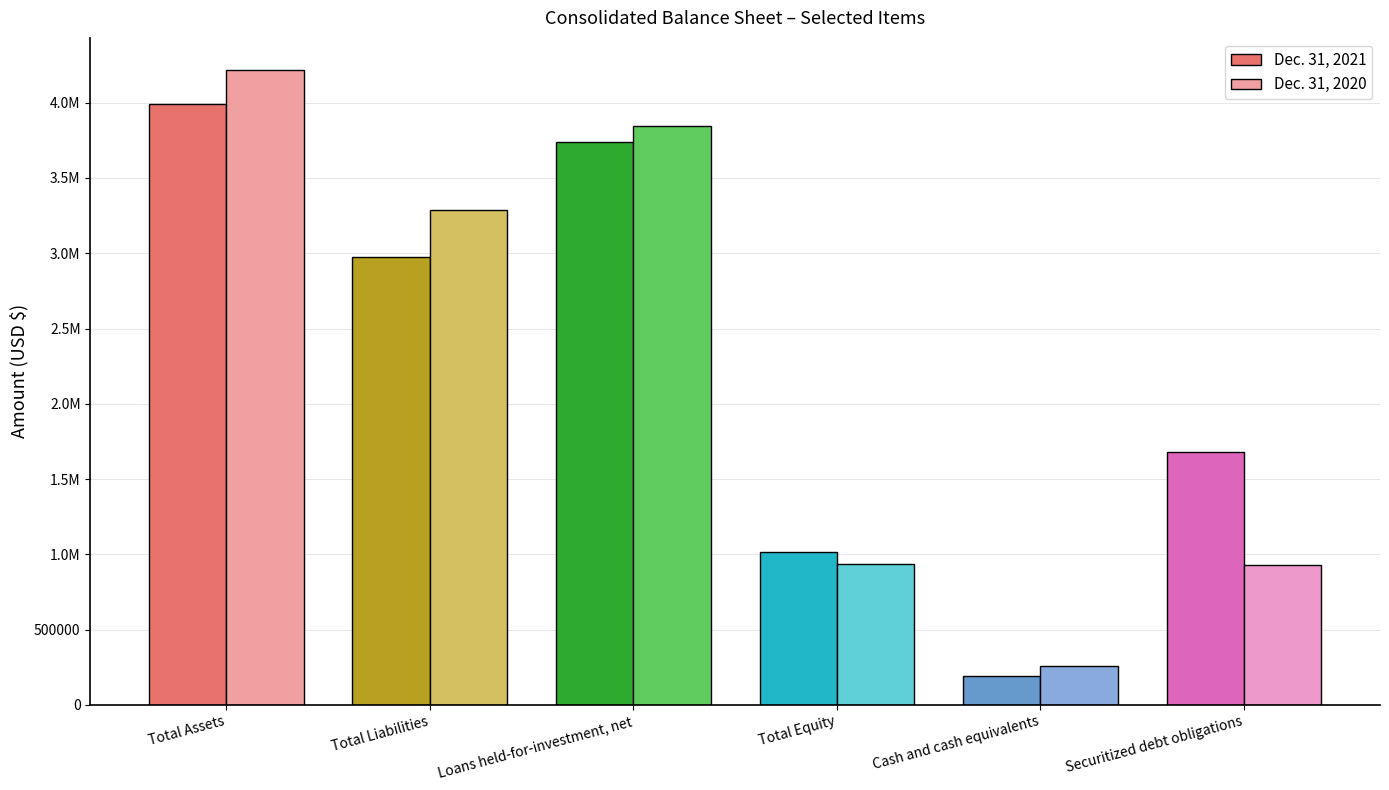

What is the total value across all series at Securitized debt obligations?

2604747